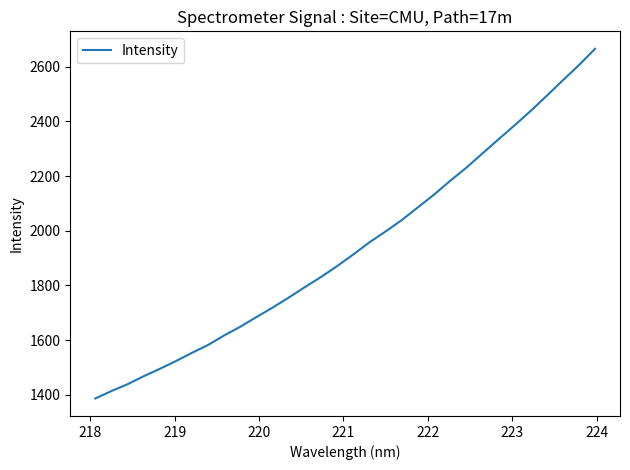

True or false: the data has more than 2 interior local peaks.

False